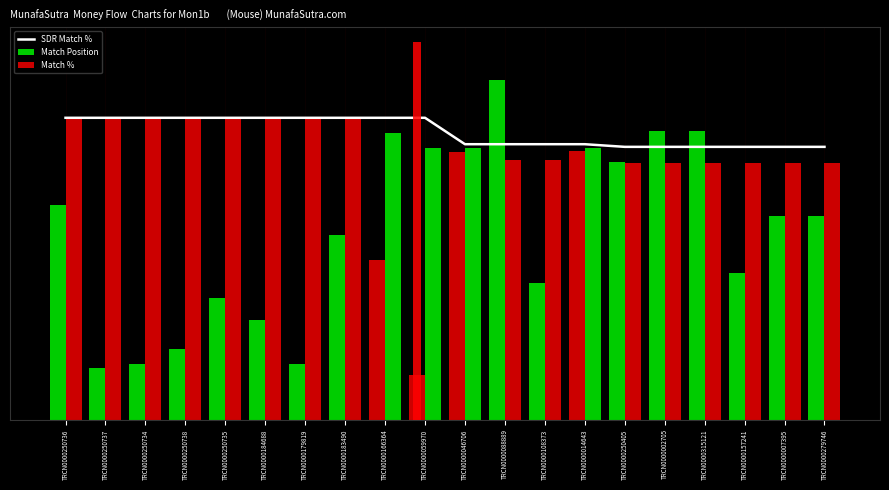

Reading right to left, list all the values displayed in this chart.

SDR Match %: TRCN0000279746=3615.0	TRCN0000007395=3615.0	TRCN0000157241=3615.0	TRCN0000315121=3615.0	TRCN0000002705=3615.0	TRCN0000250405=3615.0	TRCN0000014643=3650.0	TRCN0000108373=3650.0	TRCN0000088889=3650.0	TRCN0000046706=3650.0	TRCN0000059970=4000.0	TRCN0000166364=4000.0	TRCN0000183490=4000.0	TRCN0000179819=4000.0	TRCN0000184688=4000.0	TRCN0000250735=4000.0	TRCN0000250738=4000.0	TRCN0000250734=4000.0	TRCN0000250737=4000.0	TRCN0000250736=4000.0
Match Position: TRCN0000279746=2696.2	TRCN0000007395=2696.2	TRCN0000157241=1937.1	TRCN0000315121=3820.3	TRCN0000002705=3820.3	TRCN0000250405=3415.7	TRCN0000014643=3563.1	TRCN0000108373=1810.4	TRCN0000088889=4500.0	TRCN0000046706=3547.1	TRCN0000059970=597.5	TRCN0000166364=2120.5	TRCN0000183490=2446.6	TRCN0000179819=738.3	TRCN0000184688=1323.5	TRCN0000250735=1618.5	TRCN0000250738=933.1	TRCN0000250734=737.4	TRCN0000250737=682.6	TRCN0000250736=2839.0
Match %: TRCN0000279746=3400.0	TRCN0000007395=3400.0	TRCN0000157241=3400.0	TRCN0000315121=3400.0	TRCN0000002705=3400.0	TRCN0000250405=3400.0	TRCN0000014643=3600.0	TRCN0000108373=3440.0	TRCN0000088889=3440.0	TRCN0000046706=3600.0	TRCN0000059970=3600.0	TRCN0000166364=3800.0	TRCN0000183490=4000.0	TRCN0000179819=4000.0	TRCN0000184688=4000.0	TRCN0000250735=4000.0	TRCN0000250738=4000.0	TRCN0000250734=4000.0	TRCN0000250737=4000.0	TRCN0000250736=4000.0